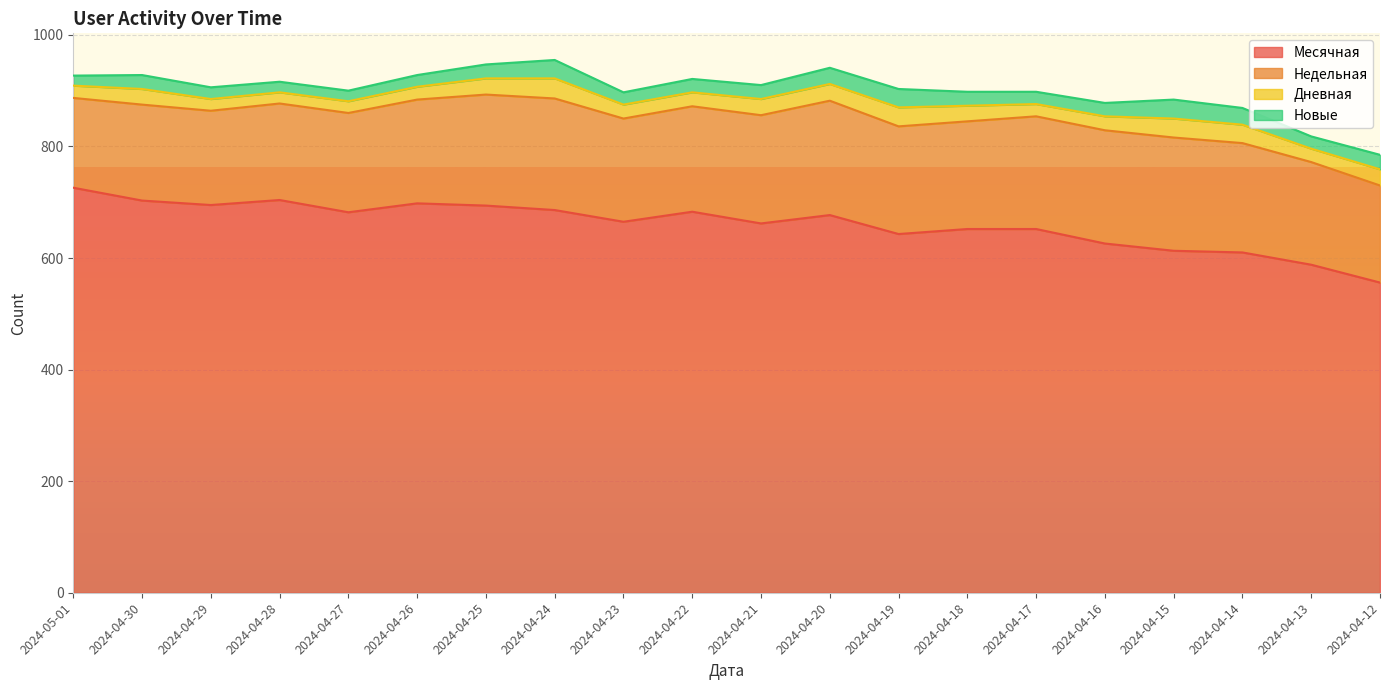

At which label does Дневная first exceed 28?

2024-04-25